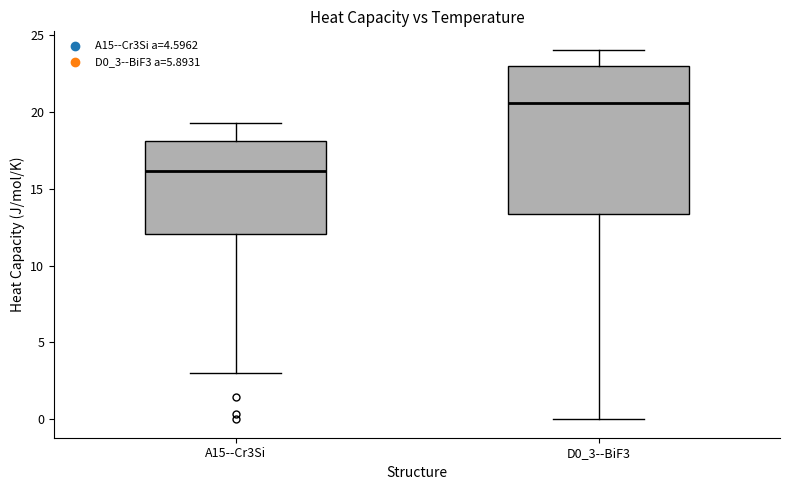

Reading left to right, read every box against the y-axis: the position of its median line, the range the box covers, and the ends of its whiskers. The values are not printed on the chart, so give them approximately, as read against the axis.

A15--Cr3Si: median 16.0, box 12.0 to 18.0, whiskers 3.0 to 19.5
D0_3--BiF3: median 20.5, box 13.5 to 23.0, whiskers 0.0 to 24.0